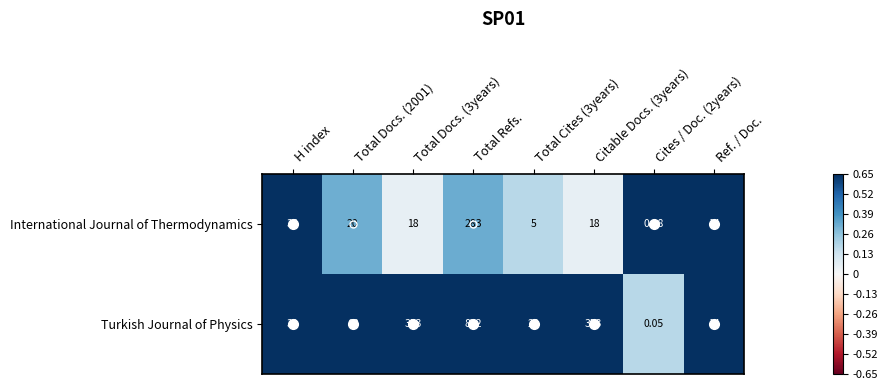

At Total Cites (3years), list the series in order from smallest to largest.

International Journal of Thermodynamics, Turkish Journal of Physics